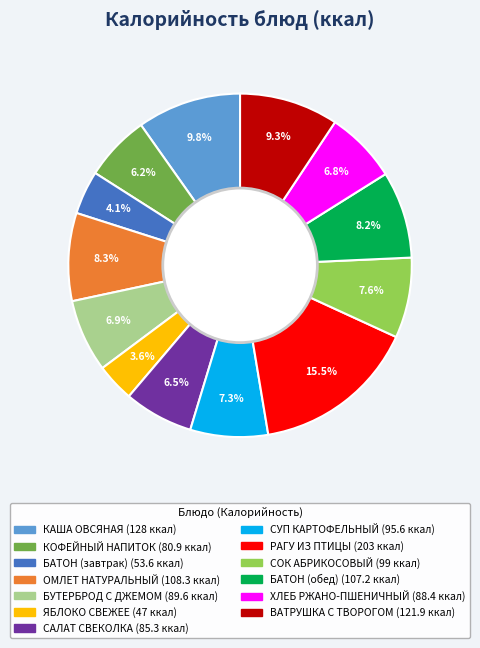

Count the number of slices in the pie.

13